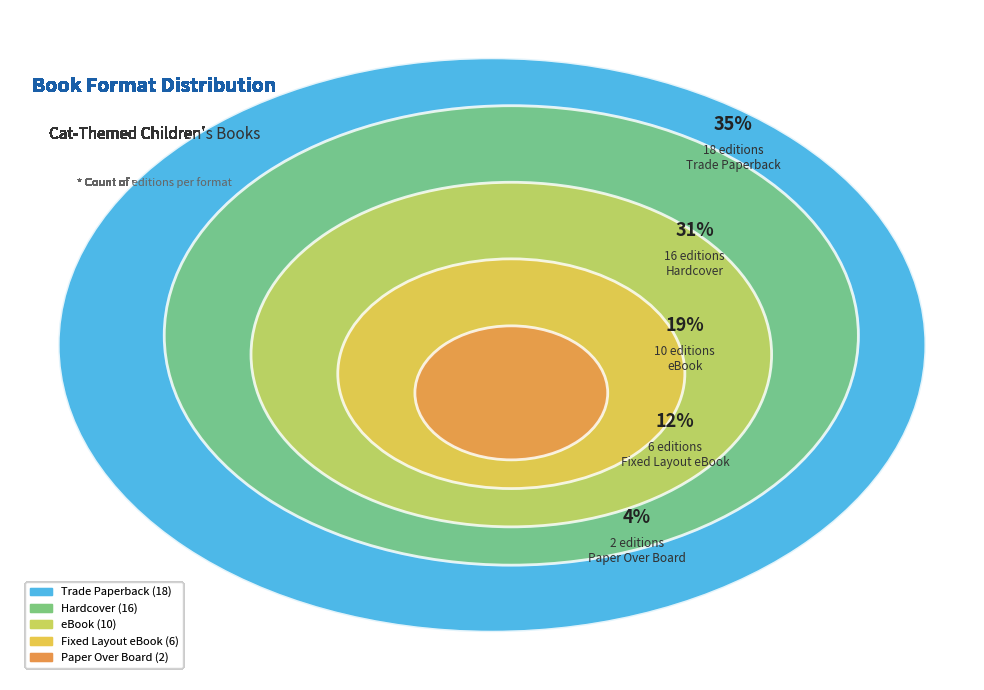

How many slices are in this pie chart?

5